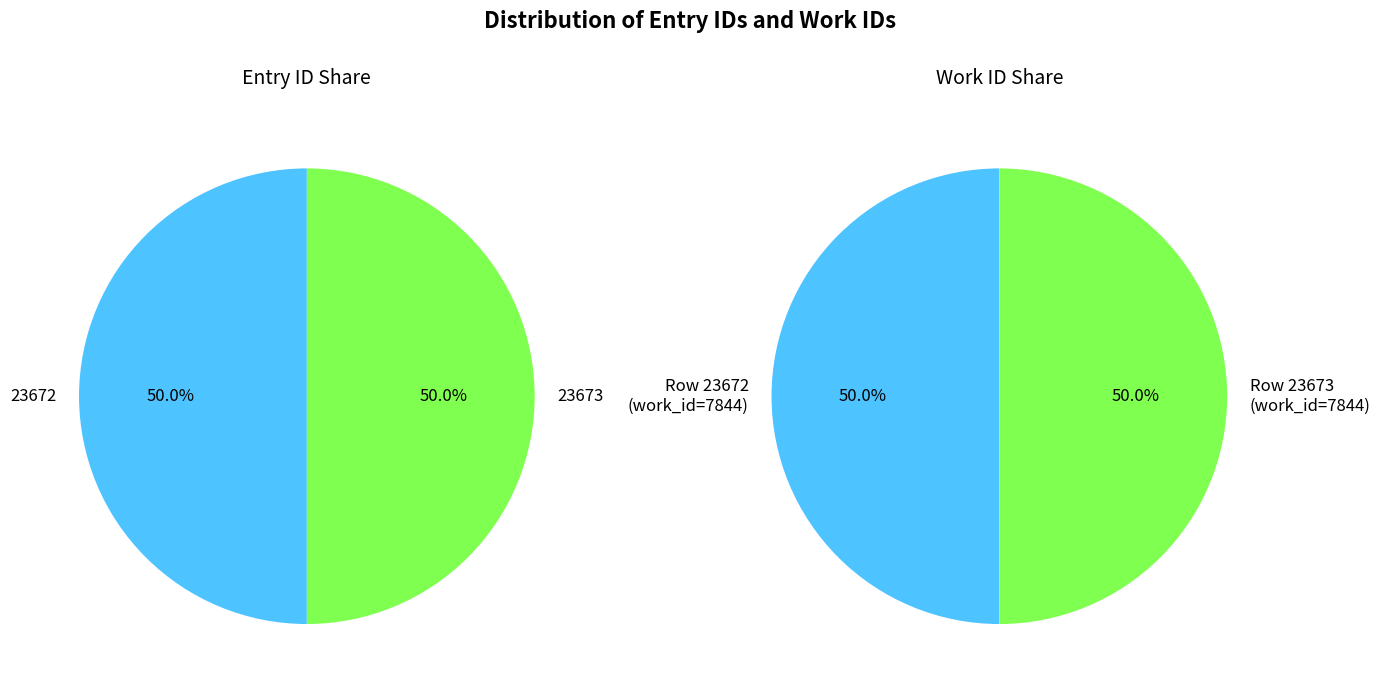

True or false: 23672 accounts for 50% of the total.

True